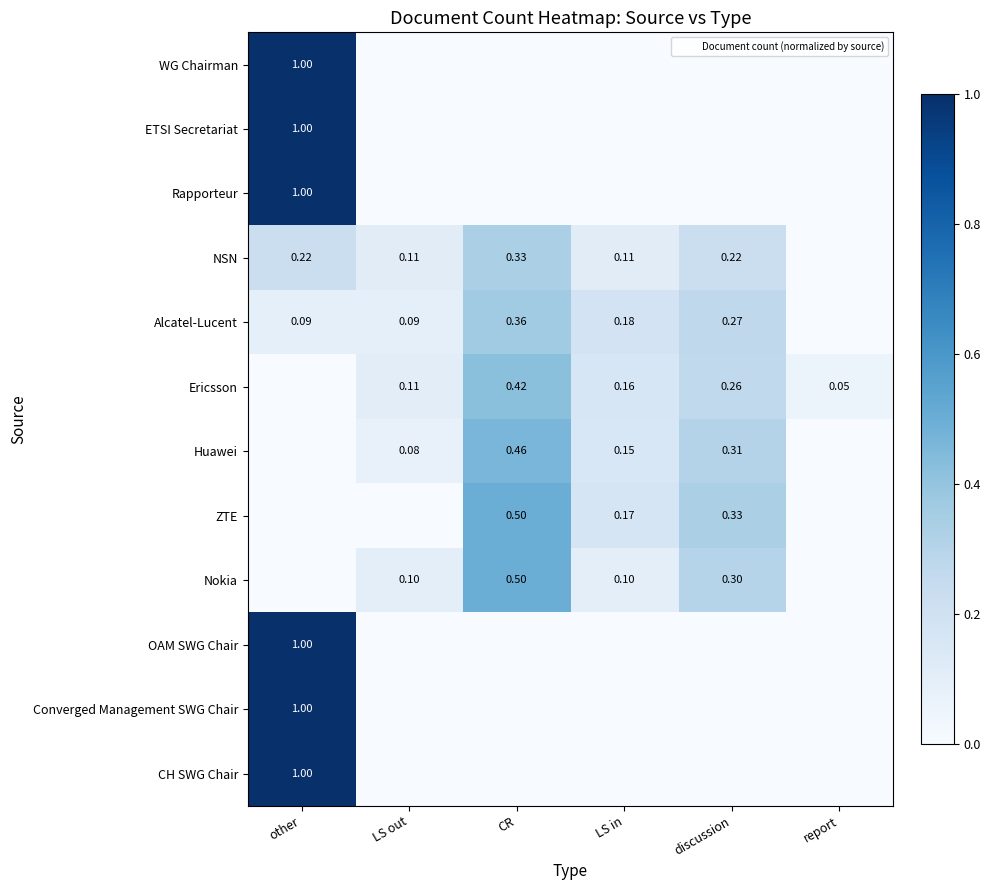

Which category has the lowest value in the CH SWG Chair series?

LS out